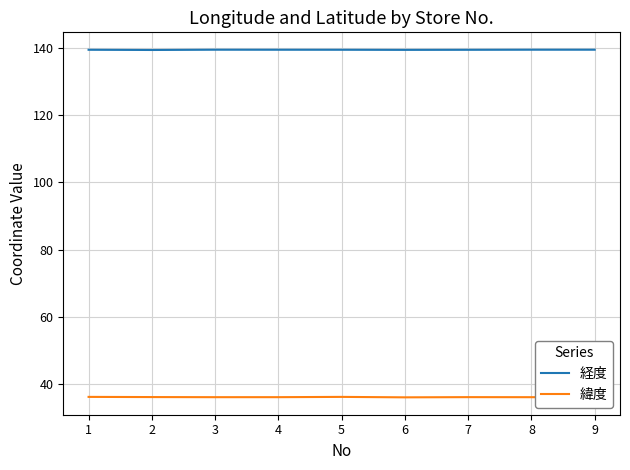

True or false: 経度 and 緯度 intersect in this chart.

False